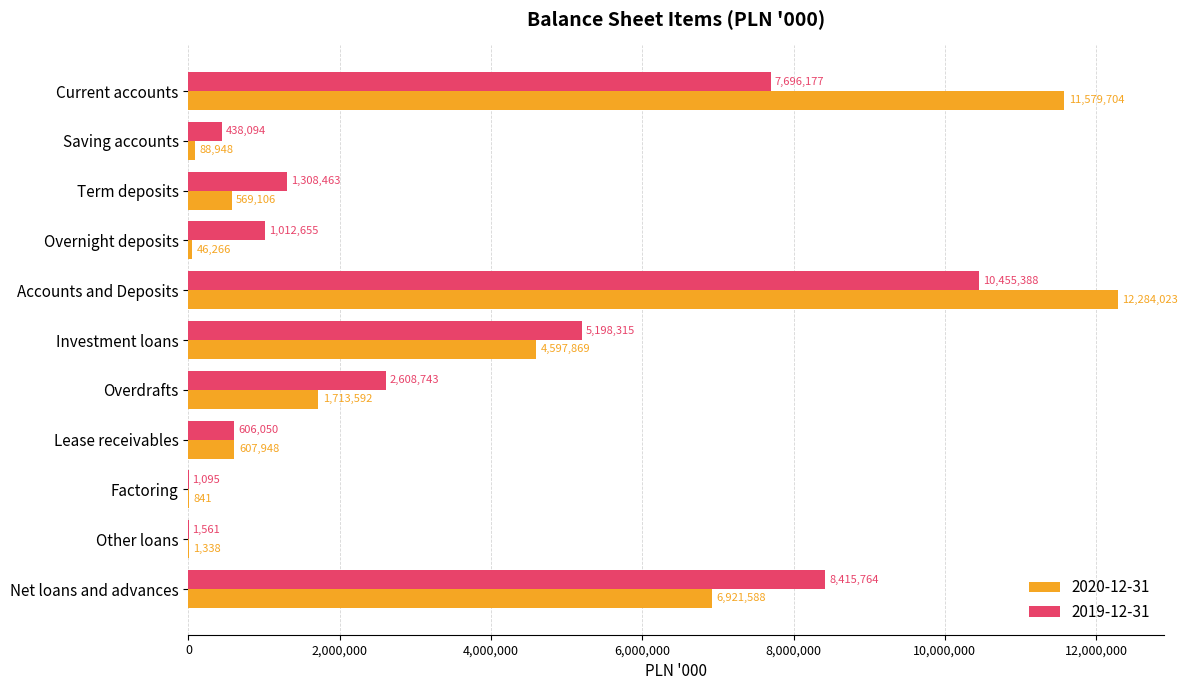

What is the sum of the 2019-12-31 values at Lease receivables and Accounts and Deposits?

11061438